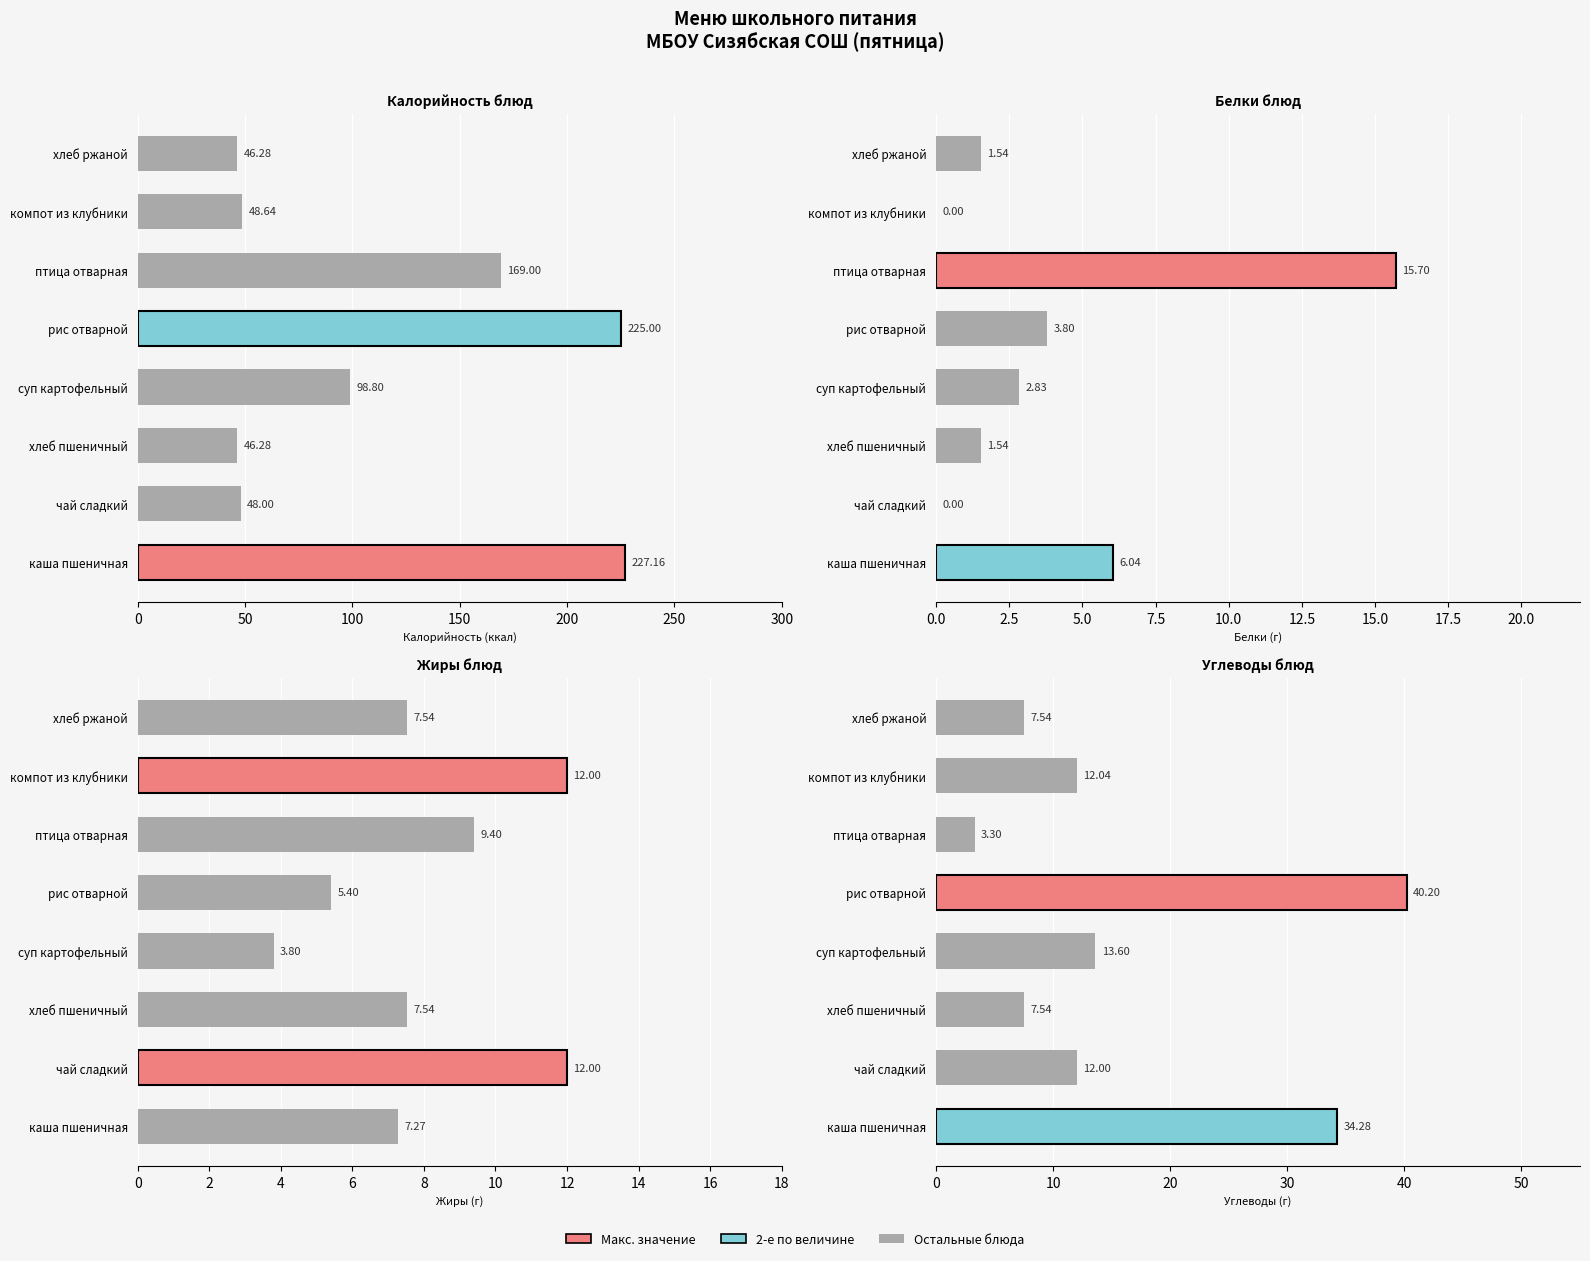

Read the Белки блюд value at хлеб пшеничный.

1.5